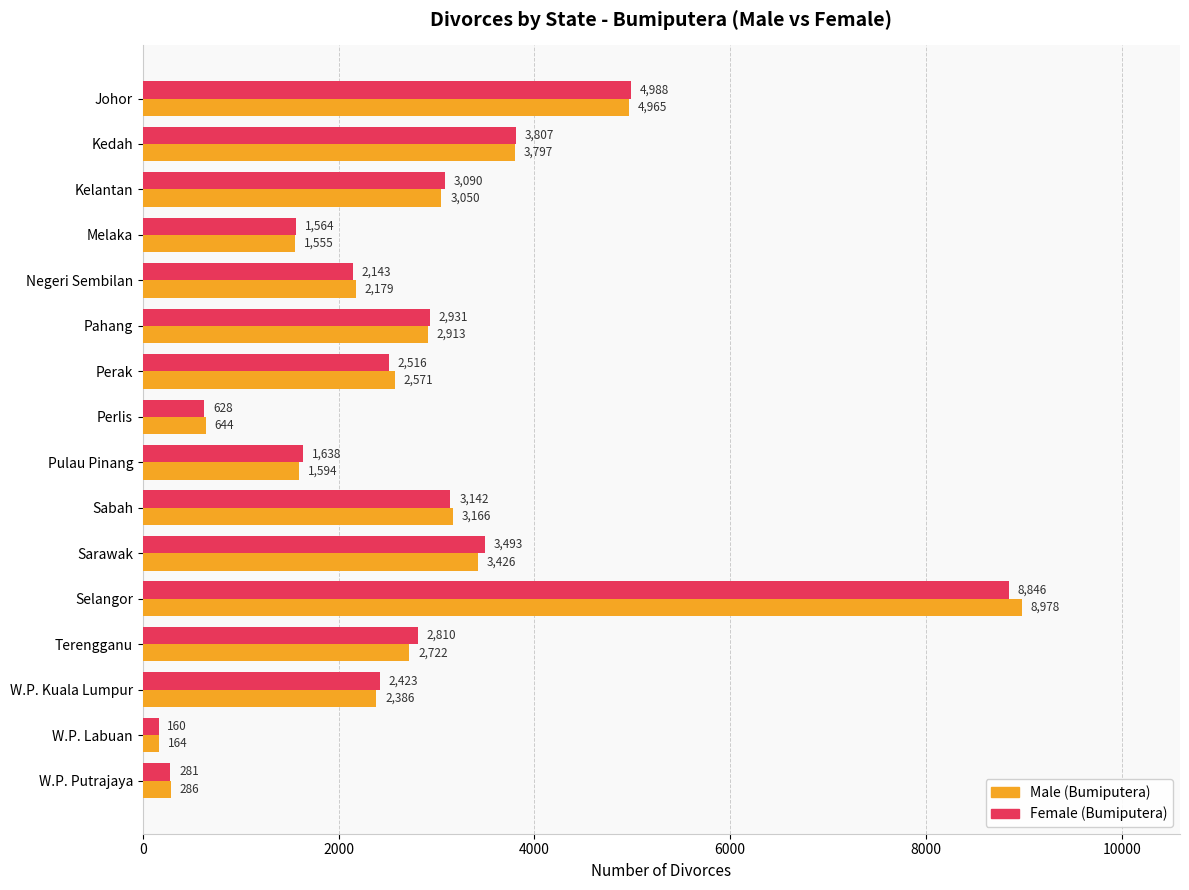

List the series in order of their peak value, highest first.

Male (Bumiputera), Female (Bumiputera)